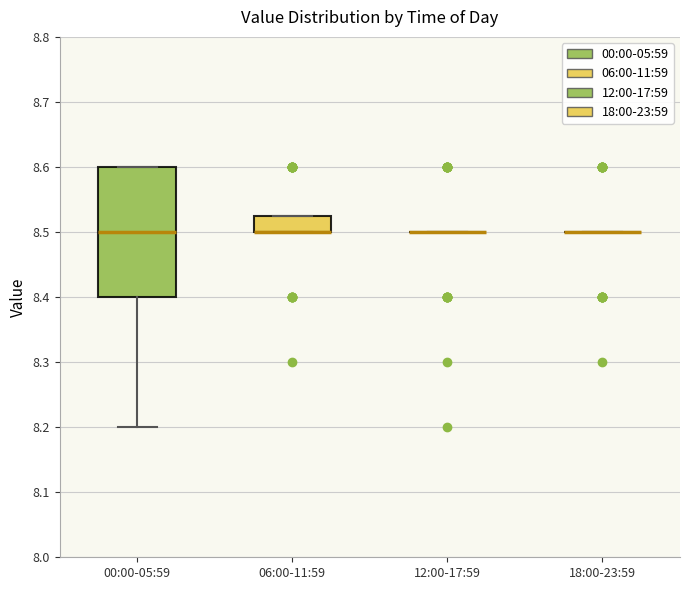

Reading left to right, read every box against the y-axis: the position of its median line, the range the box covers, and the ends of its whiskers. The values are not printed on the chart, so give them approximately, as read against the axis.

00:00-05:59: median 8.50, box 8.40 to 8.60, whiskers 8.20 to 8.60
06:00-11:59: median 8.50 (drawn on the box's lower edge), box 8.50 to 8.53, whiskers 8.50 to 8.53
12:00-17:59: box collapsed to a line at 8.50, whiskers 8.50 to 8.50
18:00-23:59: box collapsed to a line at 8.50, whiskers 8.50 to 8.50